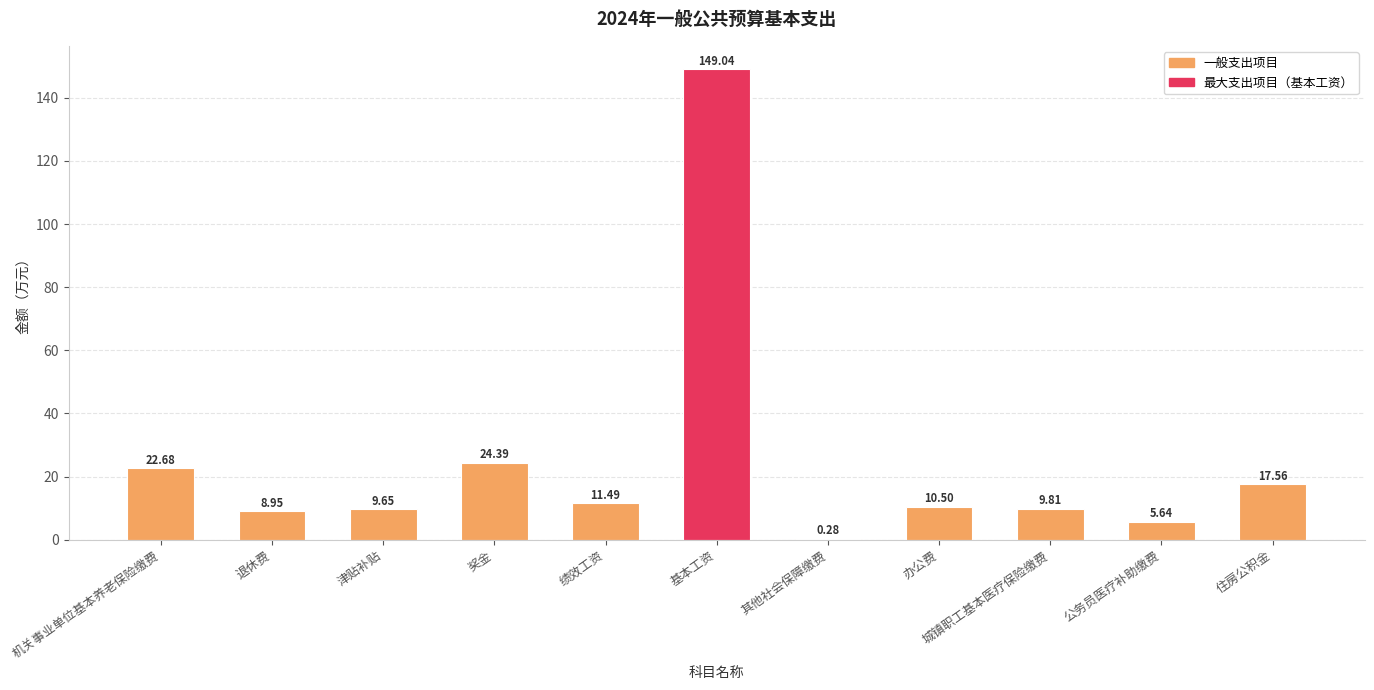

What is the change in value from 津贴补贴 to 奖金?

+14.7